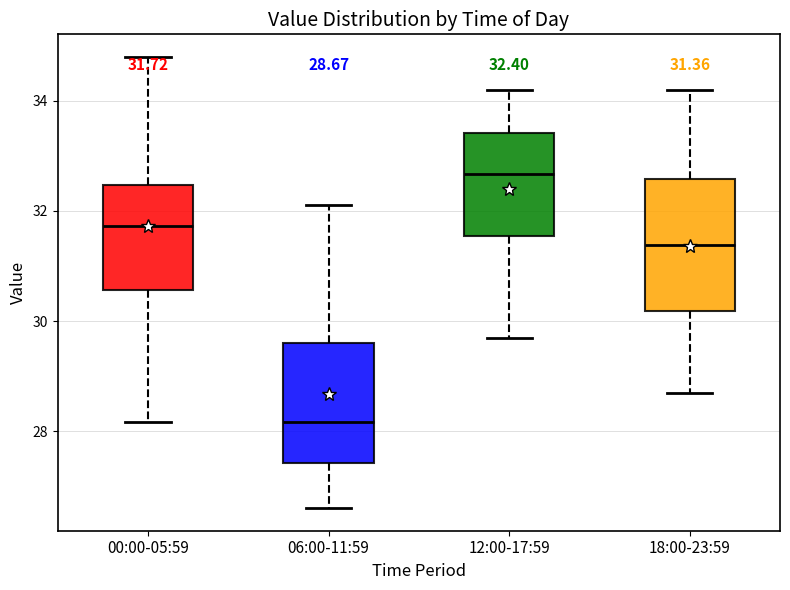

Which box is the tallest, from its lower edge to its upper edge?

18:00-23:59